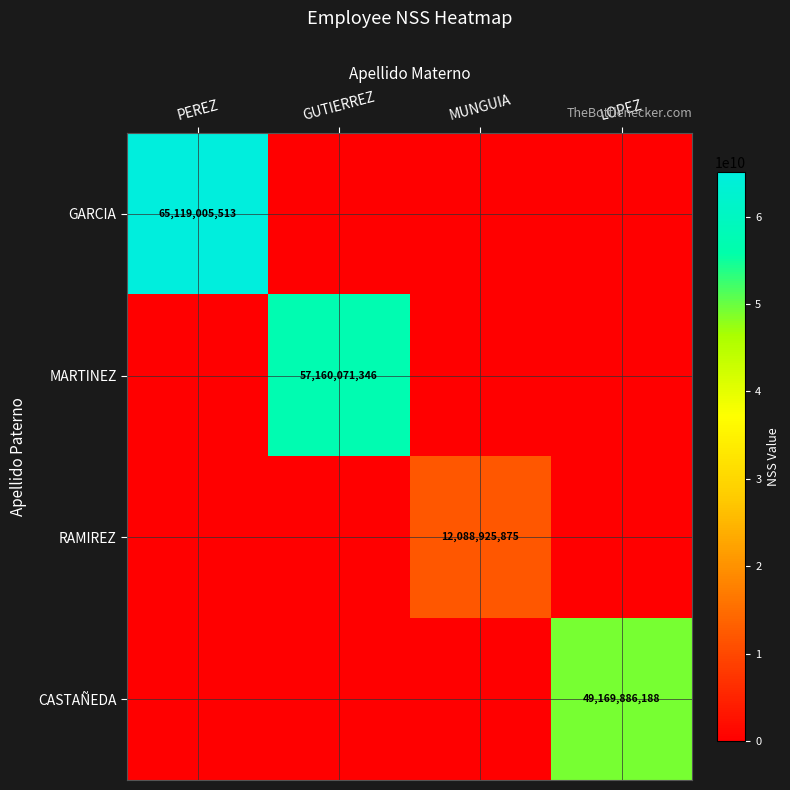

Is the value of MARTINEZ at GUTIERREZ greater than the value of GARCIA at PEREZ?

No